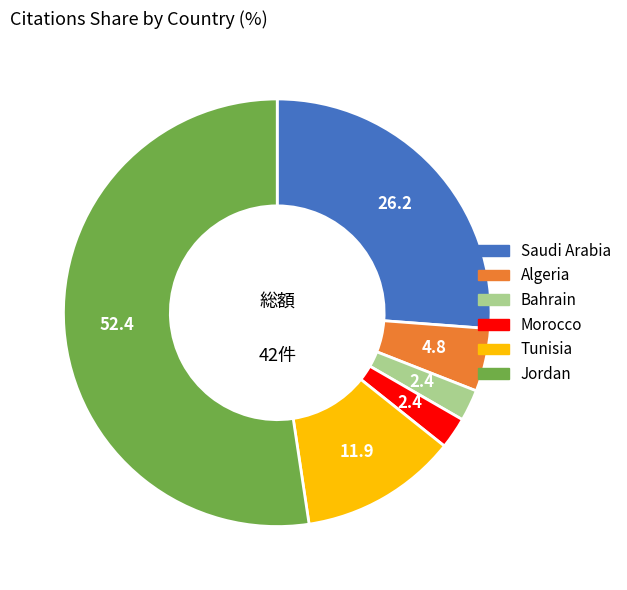

What is the majority slice?

Jordan